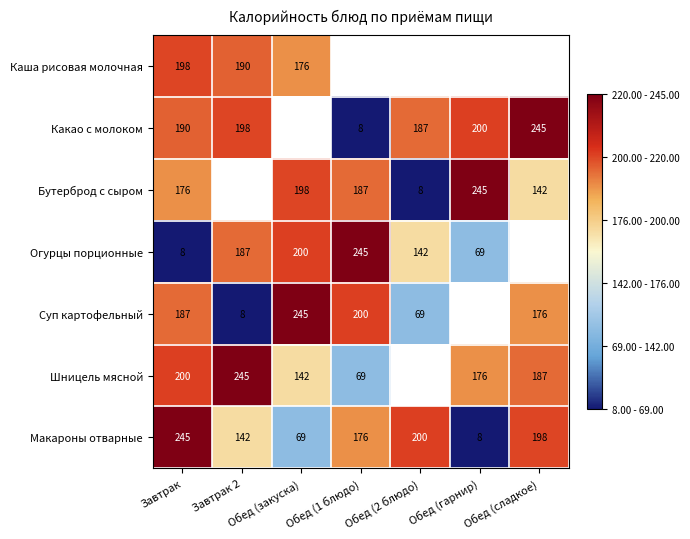

Is it true that Макароны отварные equals 38.2 at Обед (закуска)?

False